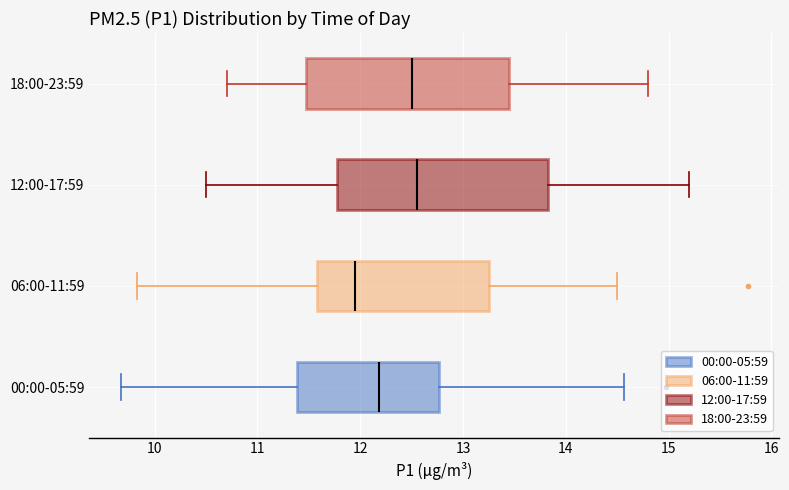

Reading bottom to top, read every box against the x-axis: the position of its median line, the range the box covers, and the ends of its whiskers. The values are not printed on the chart, so give them approximately, as read against the axis.

00:00-05:59: median 12.2, box 11.4 to 12.8, whiskers 9.7 to 14.6
06:00-11:59: median 12.0, box 11.6 to 13.3, whiskers 9.8 to 14.5
12:00-17:59: median 12.6, box 11.8 to 13.8, whiskers 10.5 to 15.2
18:00-23:59: median 12.5, box 11.5 to 13.5, whiskers 10.7 to 14.8